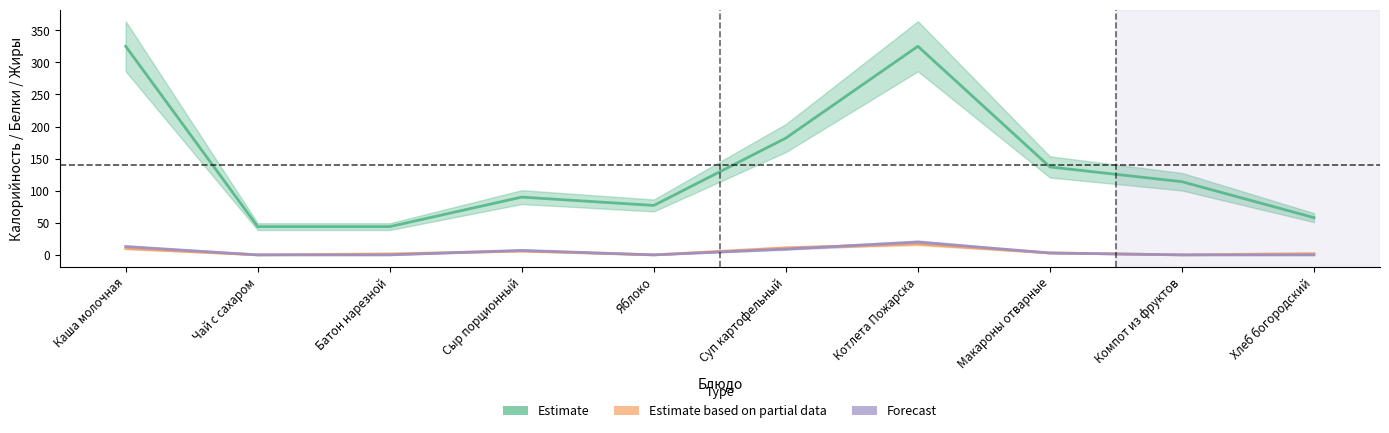

What is the greatest value displayed?

325.0